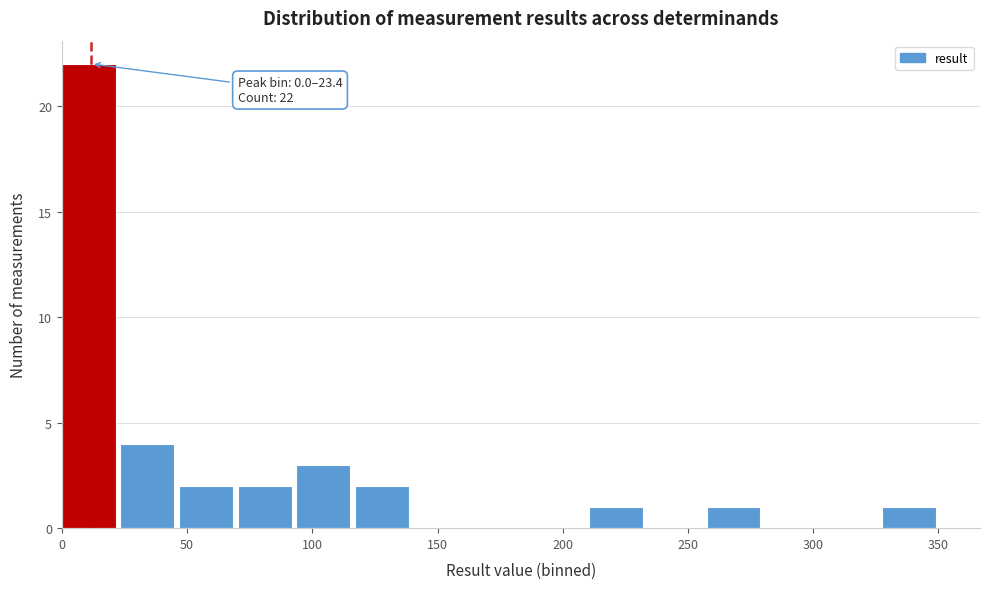

Over which range of the x-axis is the bar tallest?

0 to 25